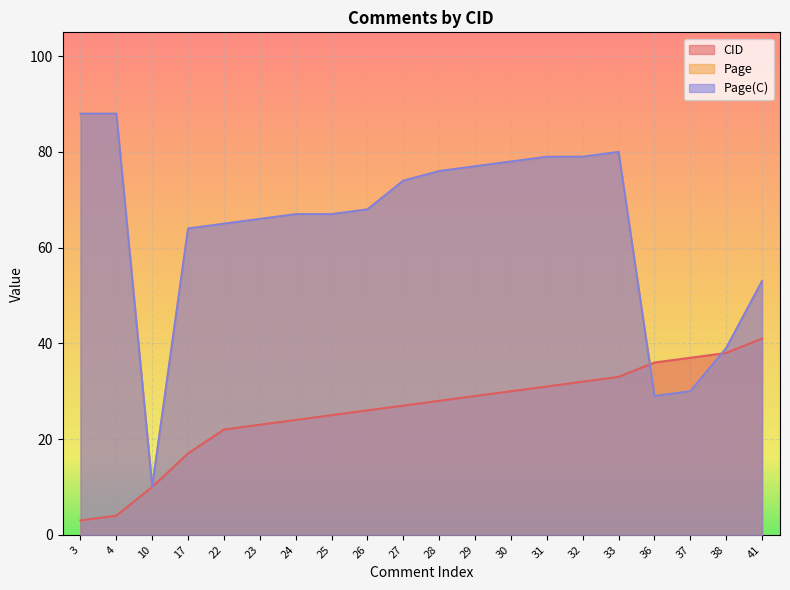

At how many categories does at least one series exceed 35?

19